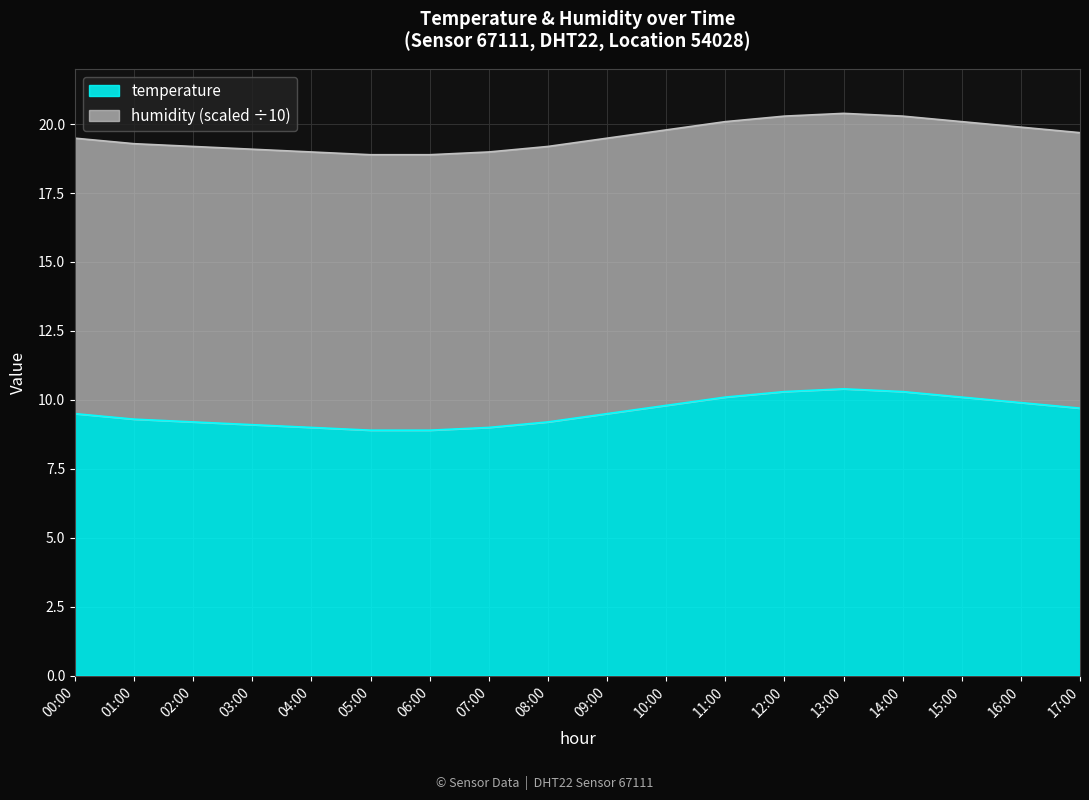

What is the sum of the values at 02:00 and 03:00?

18.3